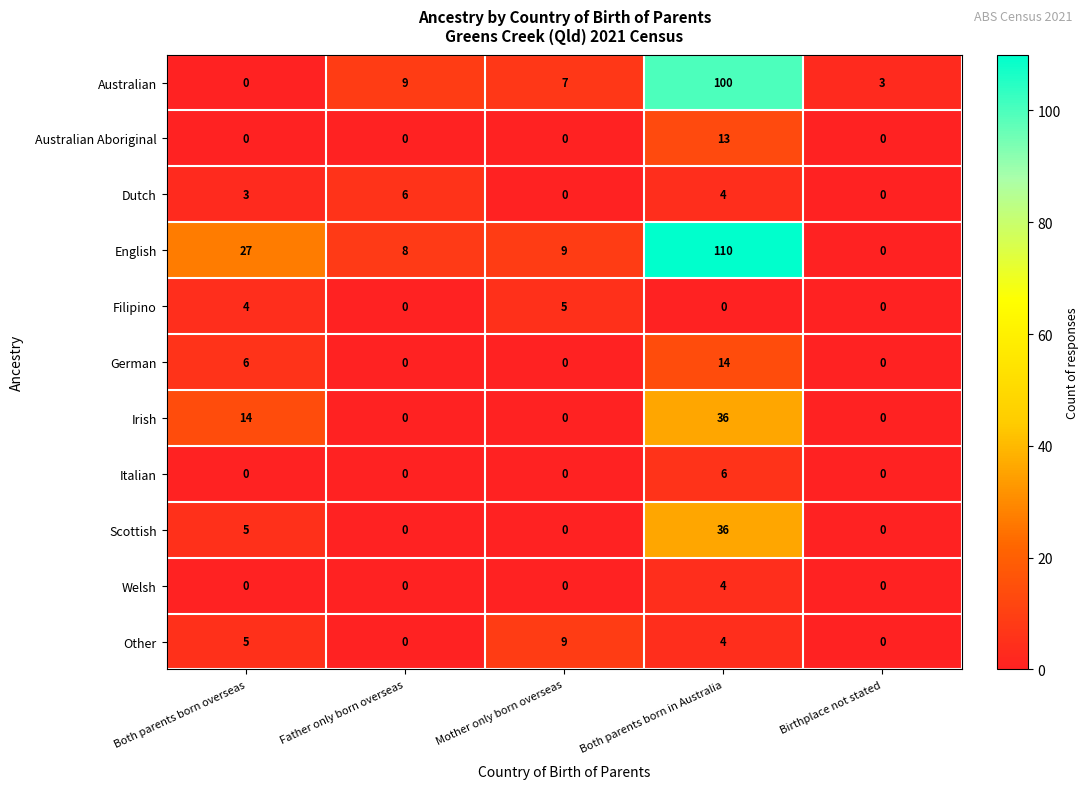

What is the difference between the highest and lowest values at Birthplace not stated?

3